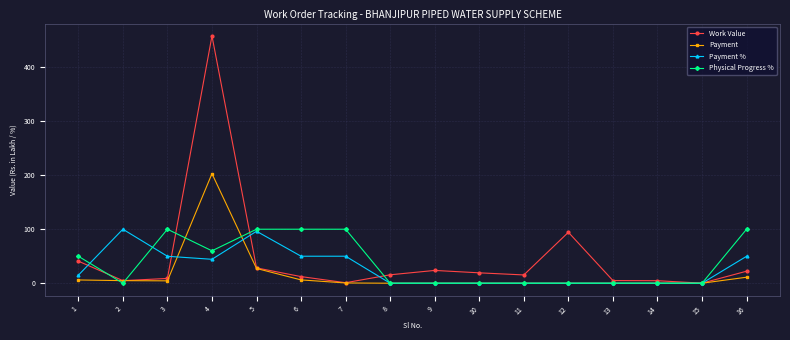

How many Physical Progress % values are between 0 and 100?

16